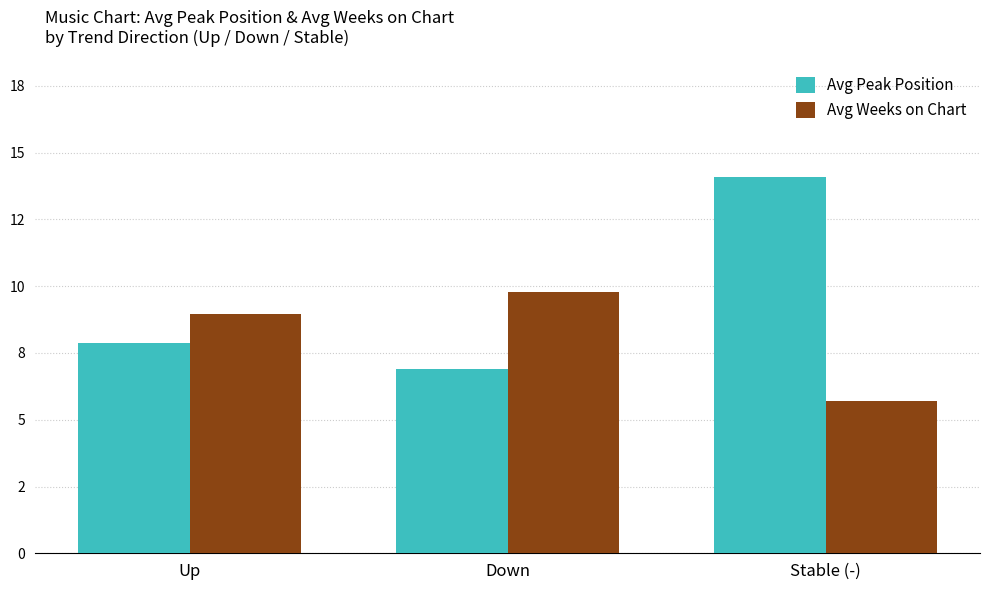

What is the sum of all Avg Peak Position values?

28.9